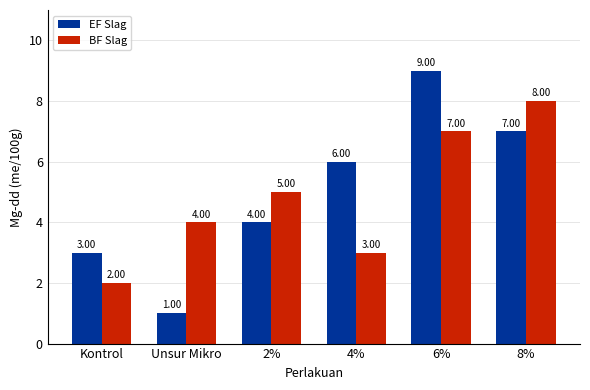

Which series has the largest total across all categories?

EF Slag